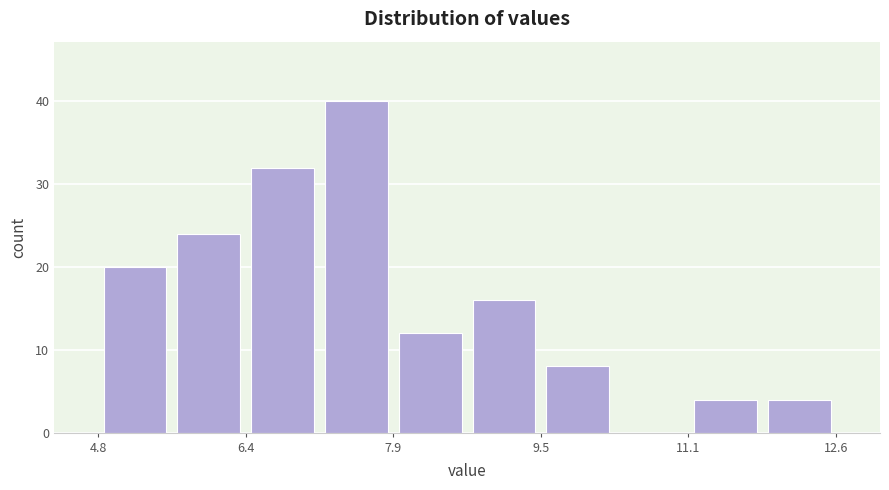

Around what value on the x-axis is the tallest bar? Give the approximate position of its centre, as read against the axis.

7.6